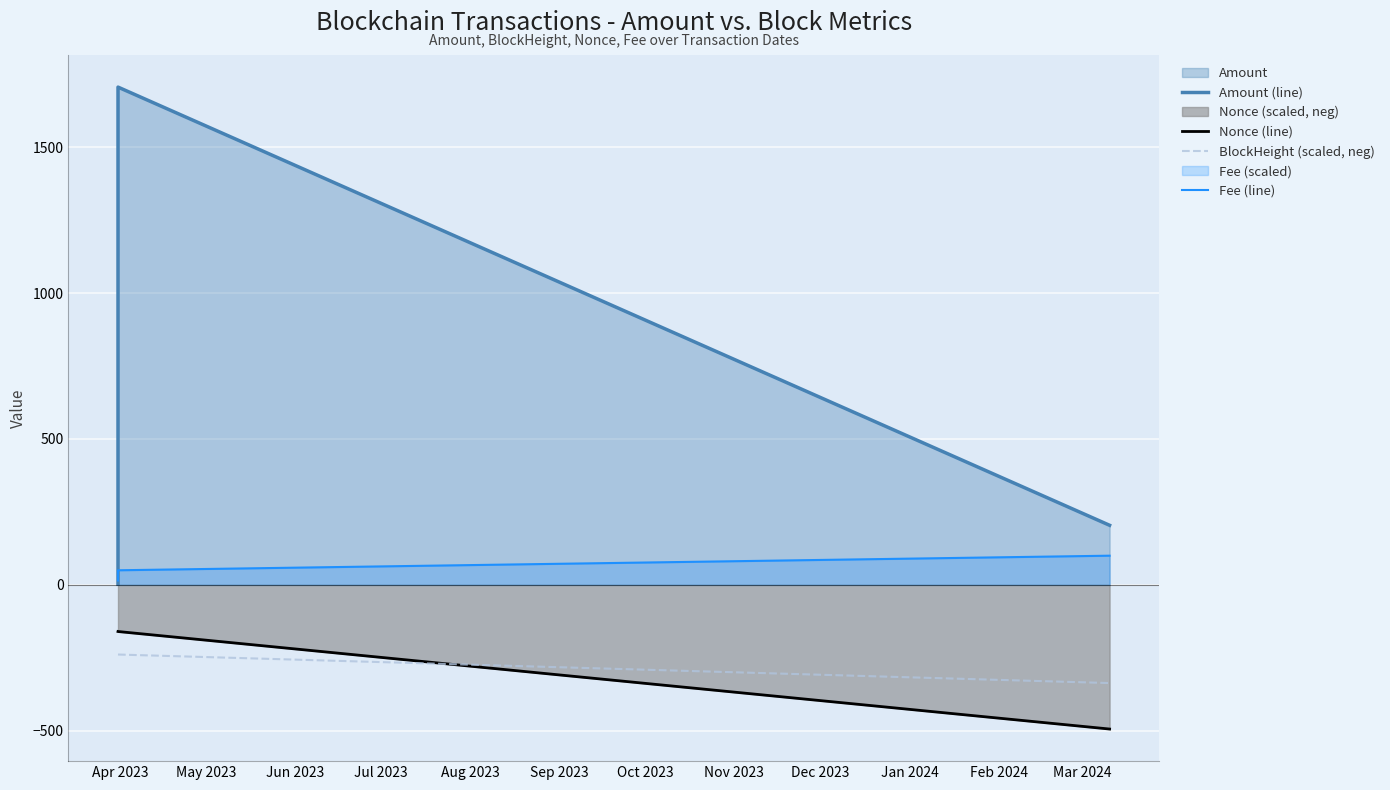

Which series has the largest range (max minus min)?

Amount (line)